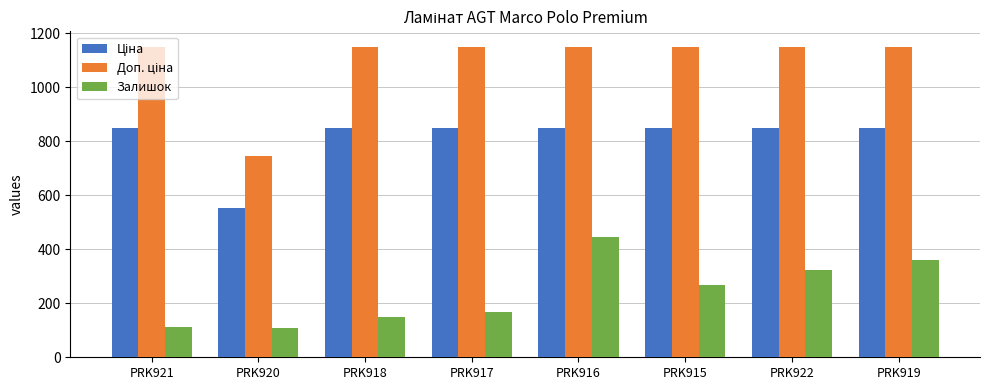

How many data points does each series have?

8